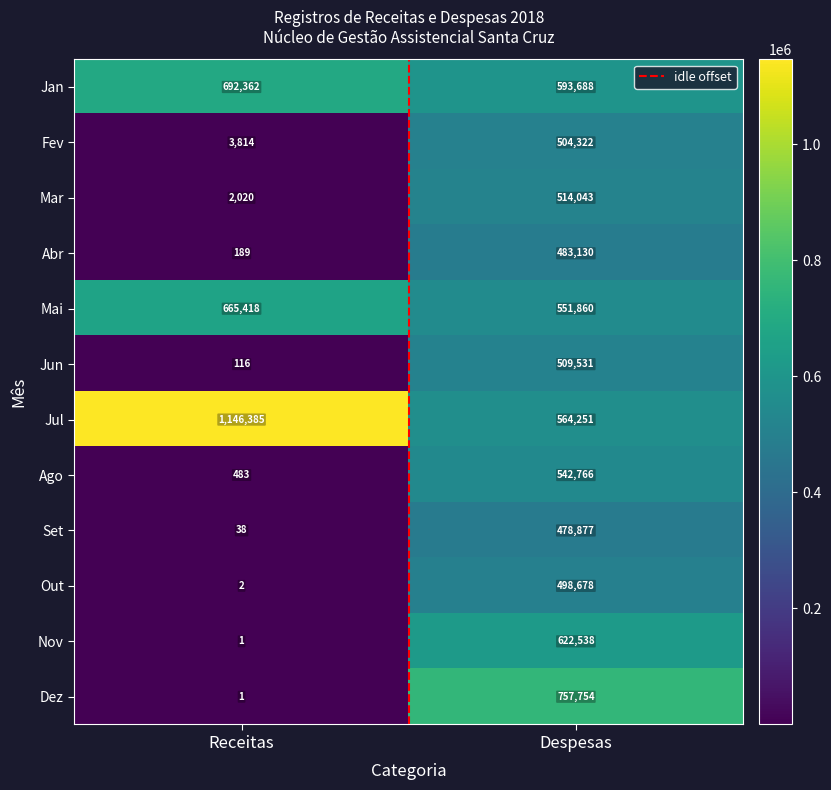

At Despesas, list the series in order from smallest to largest.

Set, Abr, Out, Fev, Jun, Mar, Ago, Mai, Jul, Jan, Nov, Dez